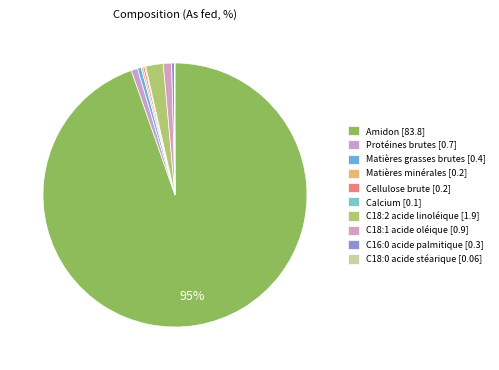

The Protéines brutes slice represents 11% of the pie. True or false?

False